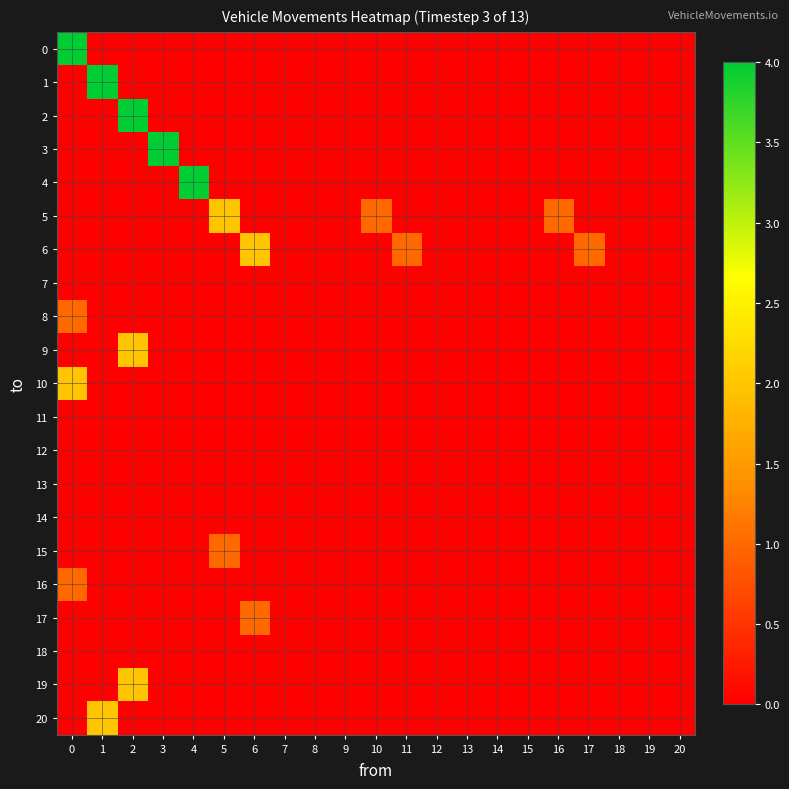

Reading right to left, transcribe all the data shown in this chart.

0: 20=0	19=0	18=0	17=0	16=0	15=0	14=0	13=0	12=0	11=0	10=0	9=0	8=0	7=0	6=0	5=0	4=0	3=0	2=0	1=0	0=4
1: 20=0	19=0	18=0	17=0	16=0	15=0	14=0	13=0	12=0	11=0	10=0	9=0	8=0	7=0	6=0	5=0	4=0	3=0	2=0	1=4	0=0
2: 20=0	19=0	18=0	17=0	16=0	15=0	14=0	13=0	12=0	11=0	10=0	9=0	8=0	7=0	6=0	5=0	4=0	3=0	2=4	1=0	0=0
3: 20=0	19=0	18=0	17=0	16=0	15=0	14=0	13=0	12=0	11=0	10=0	9=0	8=0	7=0	6=0	5=0	4=0	3=4	2=0	1=0	0=0
4: 20=0	19=0	18=0	17=0	16=0	15=0	14=0	13=0	12=0	11=0	10=0	9=0	8=0	7=0	6=0	5=0	4=4	3=0	2=0	1=0	0=0
5: 20=0	19=0	18=0	17=0	16=1	15=0	14=0	13=0	12=0	11=0	10=1	9=0	8=0	7=0	6=0	5=2	4=0	3=0	2=0	1=0	0=0
6: 20=0	19=0	18=0	17=1	16=0	15=0	14=0	13=0	12=0	11=1	10=0	9=0	8=0	7=0	6=2	5=0	4=0	3=0	2=0	1=0	0=0
7: 20=0	19=0	18=0	17=0	16=0	15=0	14=0	13=0	12=0	11=0	10=0	9=0	8=0	7=0	6=0	5=0	4=0	3=0	2=0	1=0	0=0
8: 20=0	19=0	18=0	17=0	16=0	15=0	14=0	13=0	12=0	11=0	10=0	9=0	8=0	7=0	6=0	5=0	4=0	3=0	2=0	1=0	0=1
9: 20=0	19=0	18=0	17=0	16=0	15=0	14=0	13=0	12=0	11=0	10=0	9=0	8=0	7=0	6=0	5=0	4=0	3=0	2=2	1=0	0=0
10: 20=0	19=0	18=0	17=0	16=0	15=0	14=0	13=0	12=0	11=0	10=0	9=0	8=0	7=0	6=0	5=0	4=0	3=0	2=0	1=0	0=2
11: 20=0	19=0	18=0	17=0	16=0	15=0	14=0	13=0	12=0	11=0	10=0	9=0	8=0	7=0	6=0	5=0	4=0	3=0	2=0	1=0	0=0
12: 20=0	19=0	18=0	17=0	16=0	15=0	14=0	13=0	12=0	11=0	10=0	9=0	8=0	7=0	6=0	5=0	4=0	3=0	2=0	1=0	0=0
13: 20=0	19=0	18=0	17=0	16=0	15=0	14=0	13=0	12=0	11=0	10=0	9=0	8=0	7=0	6=0	5=0	4=0	3=0	2=0	1=0	0=0
14: 20=0	19=0	18=0	17=0	16=0	15=0	14=0	13=0	12=0	11=0	10=0	9=0	8=0	7=0	6=0	5=0	4=0	3=0	2=0	1=0	0=0
15: 20=0	19=0	18=0	17=0	16=0	15=0	14=0	13=0	12=0	11=0	10=0	9=0	8=0	7=0	6=0	5=1	4=0	3=0	2=0	1=0	0=0
16: 20=0	19=0	18=0	17=0	16=0	15=0	14=0	13=0	12=0	11=0	10=0	9=0	8=0	7=0	6=0	5=0	4=0	3=0	2=0	1=0	0=1
17: 20=0	19=0	18=0	17=0	16=0	15=0	14=0	13=0	12=0	11=0	10=0	9=0	8=0	7=0	6=1	5=0	4=0	3=0	2=0	1=0	0=0
18: 20=0	19=0	18=0	17=0	16=0	15=0	14=0	13=0	12=0	11=0	10=0	9=0	8=0	7=0	6=0	5=0	4=0	3=0	2=0	1=0	0=0
19: 20=0	19=0	18=0	17=0	16=0	15=0	14=0	13=0	12=0	11=0	10=0	9=0	8=0	7=0	6=0	5=0	4=0	3=0	2=2	1=0	0=0
20: 20=0	19=0	18=0	17=0	16=0	15=0	14=0	13=0	12=0	11=0	10=0	9=0	8=0	7=0	6=0	5=0	4=0	3=0	2=0	1=2	0=0